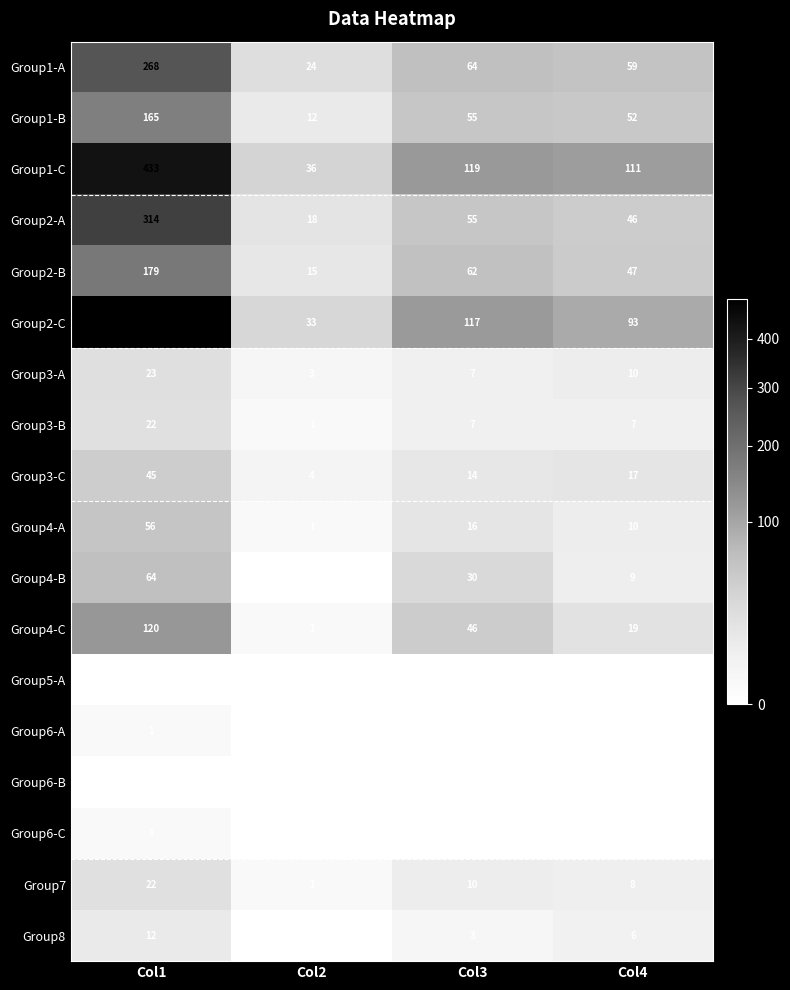

What is the highest value of the Group4-B series?

64